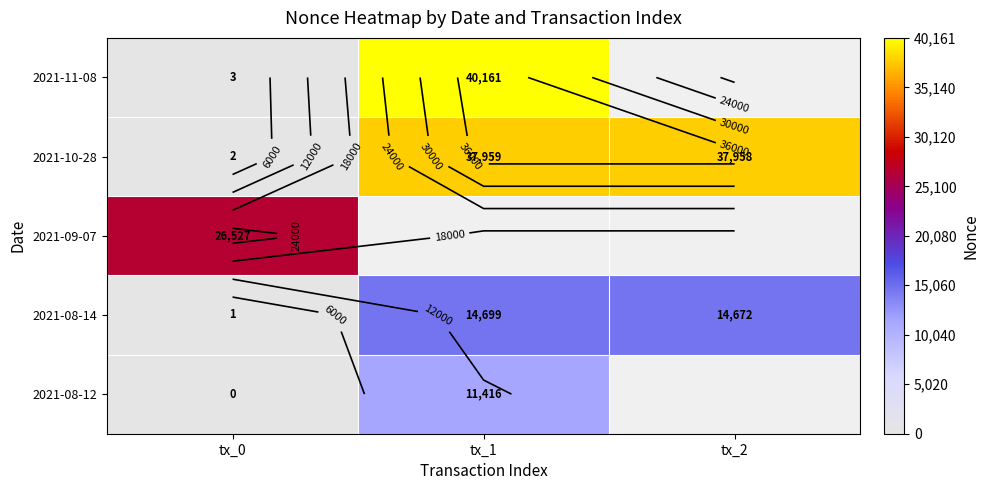

The value of 2021-11-08 at tx_1 is 40161.0. True or false?

True